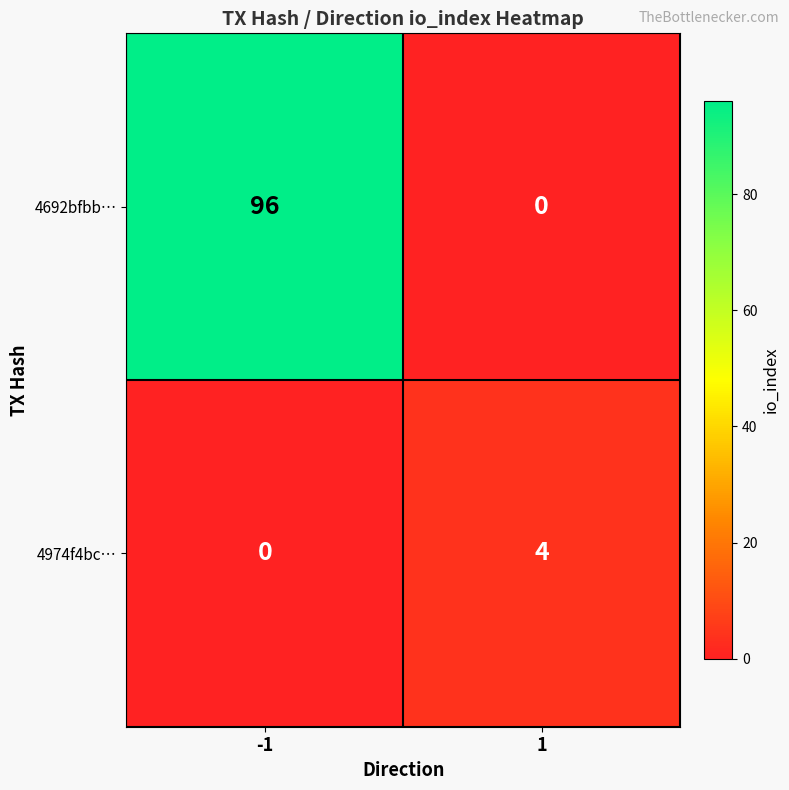

What is the sum of the 4692bfbb… values at 1 and -1?

96